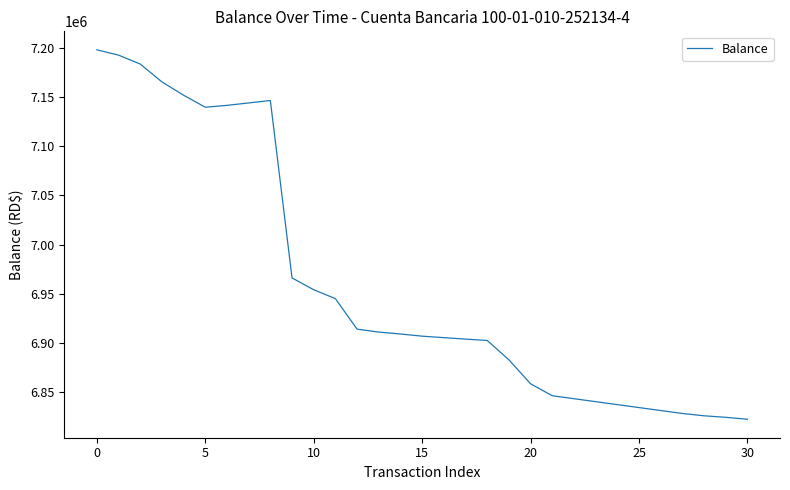

What is the maximum value shown in the chart?

7197699.5